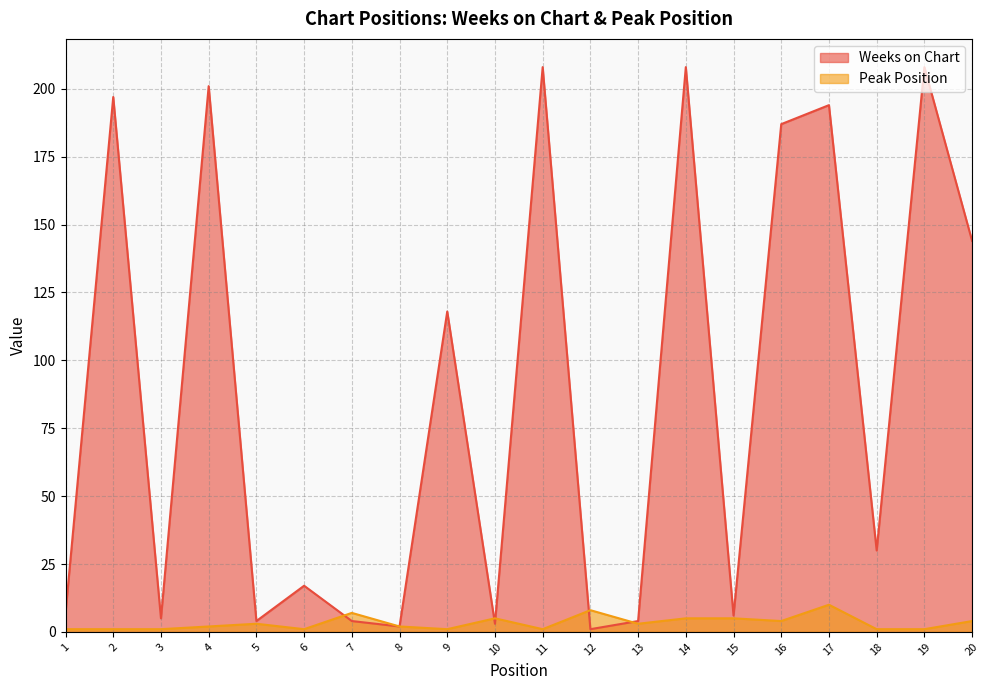

True or false: Peak Position and Weeks on Chart intersect in this chart.

True